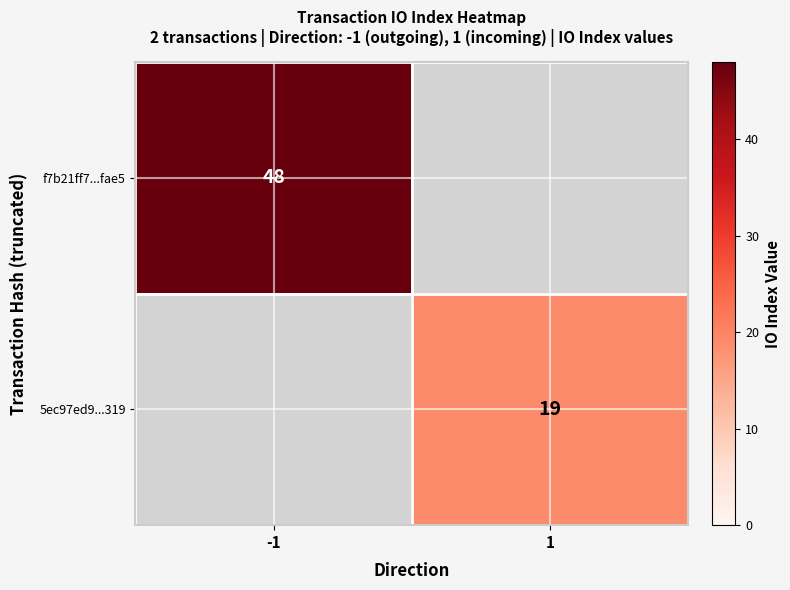

Count the number of data series in this chart.

2